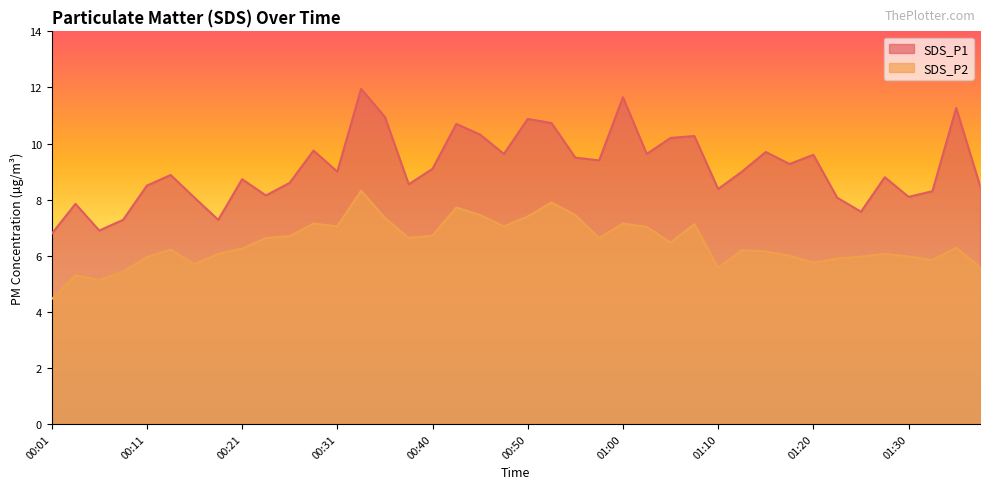

How many distinct data groups are displayed?

2